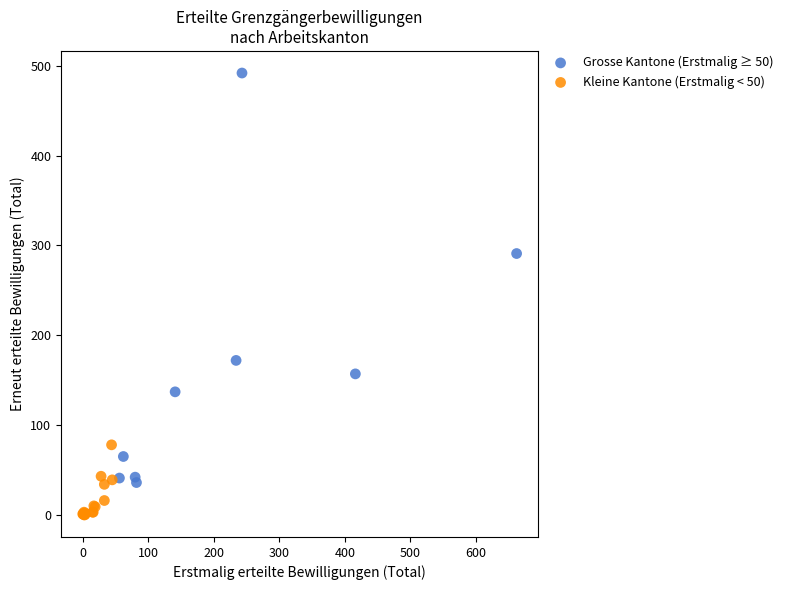

Which series has the widest spread of Y values?

Grosse Kantone (Erstmalig ≥ 50)